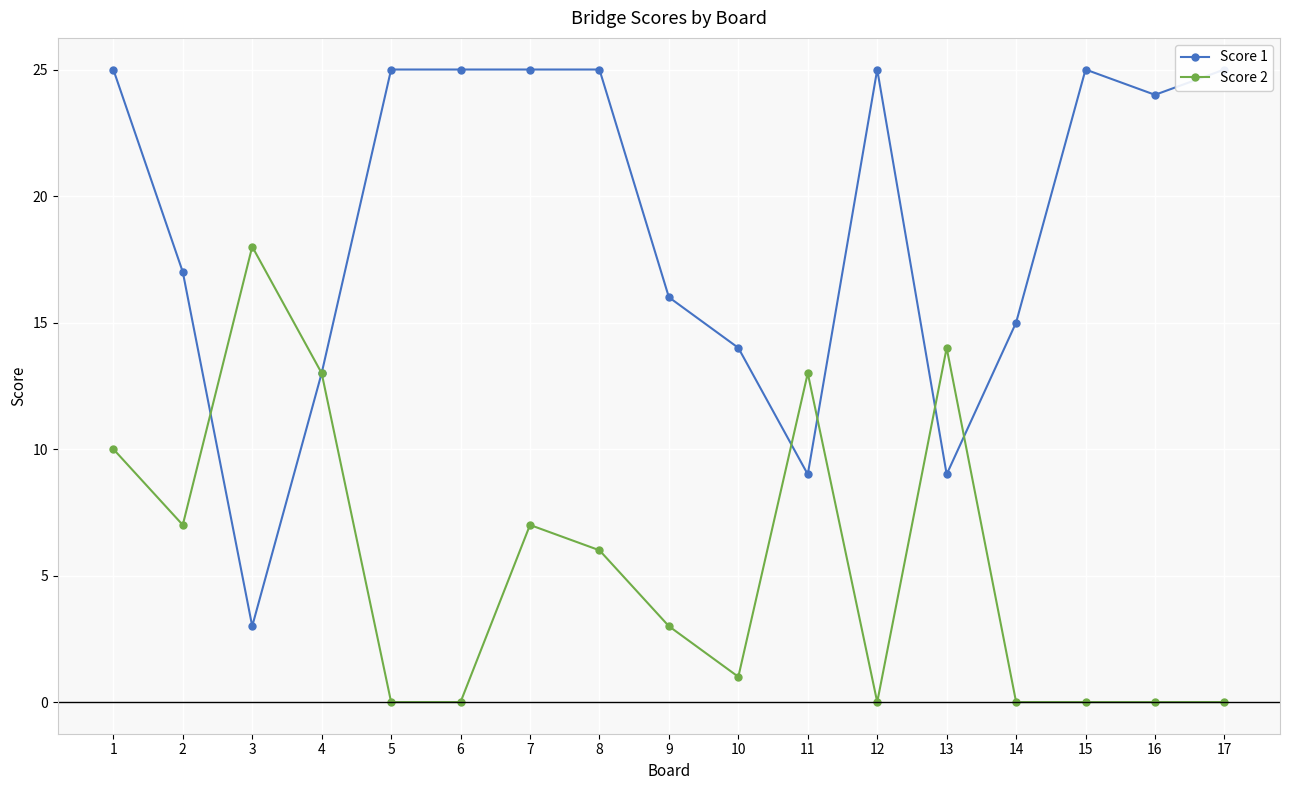

What is the average value of the Score 1 series?

19